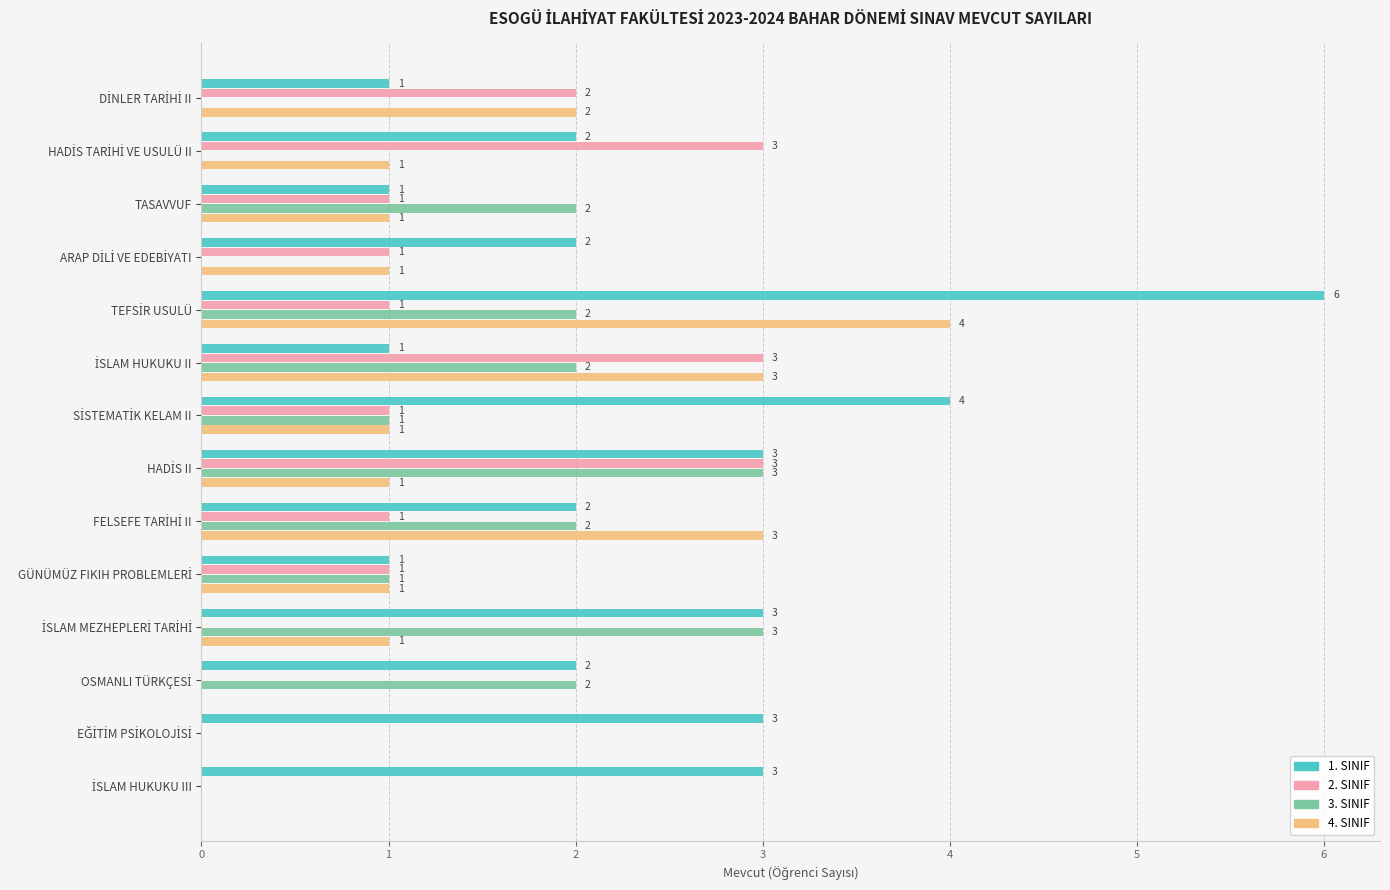

What is the sum of all 1. SINIF values?

34